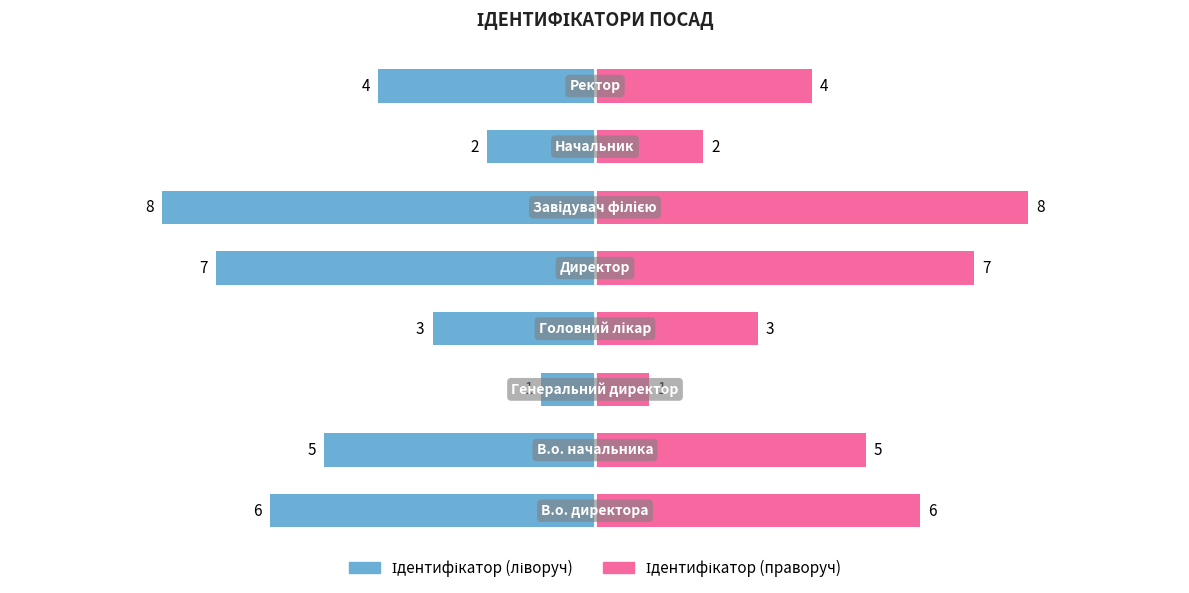

Rank the series at −12.5 from highest to lowest value.

Ідентифікатор (праворуч), Ідентифікатор (ліворуч)